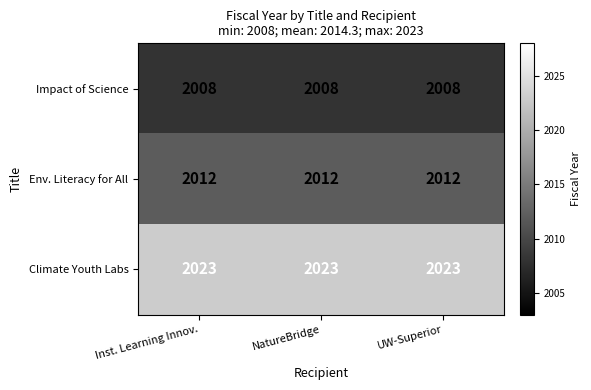

The Climate Youth Labs series shows 3598 at Inst. Learning Innov.. True or false?

False